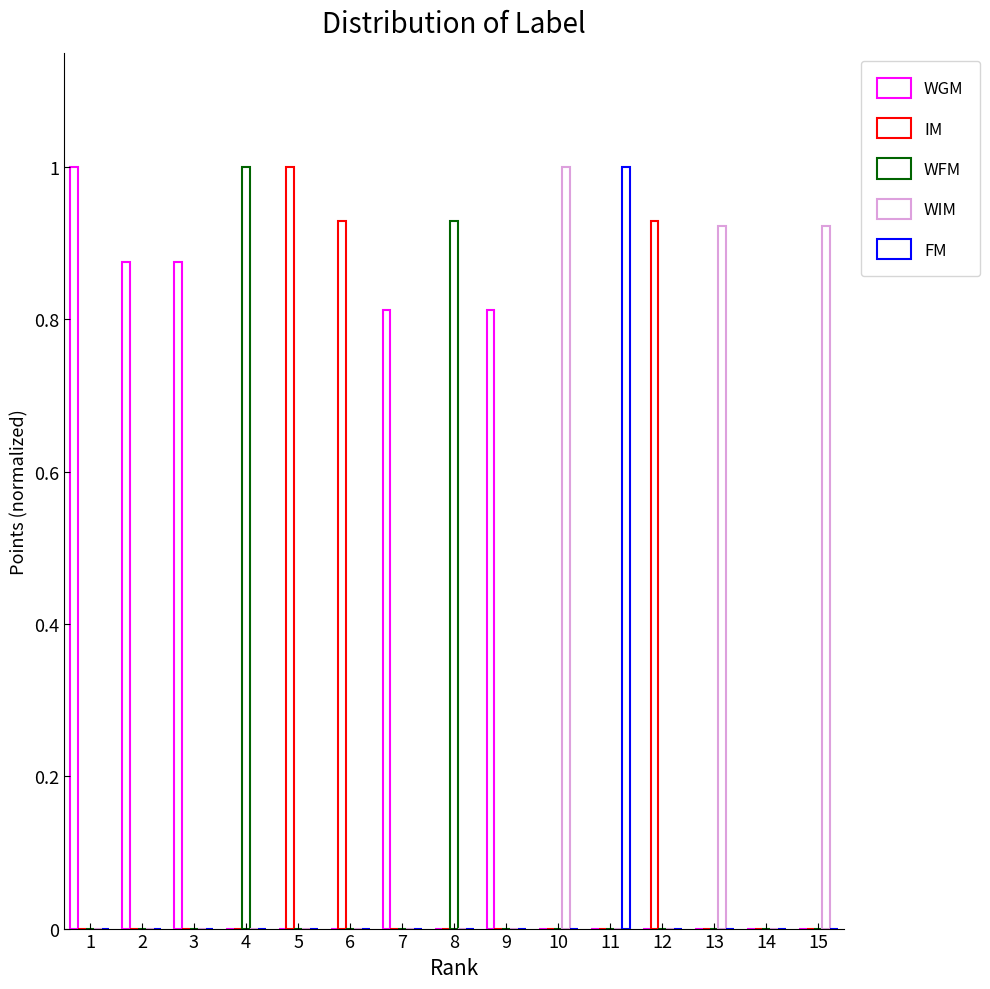

What value does the FM series have at 11?

1.0